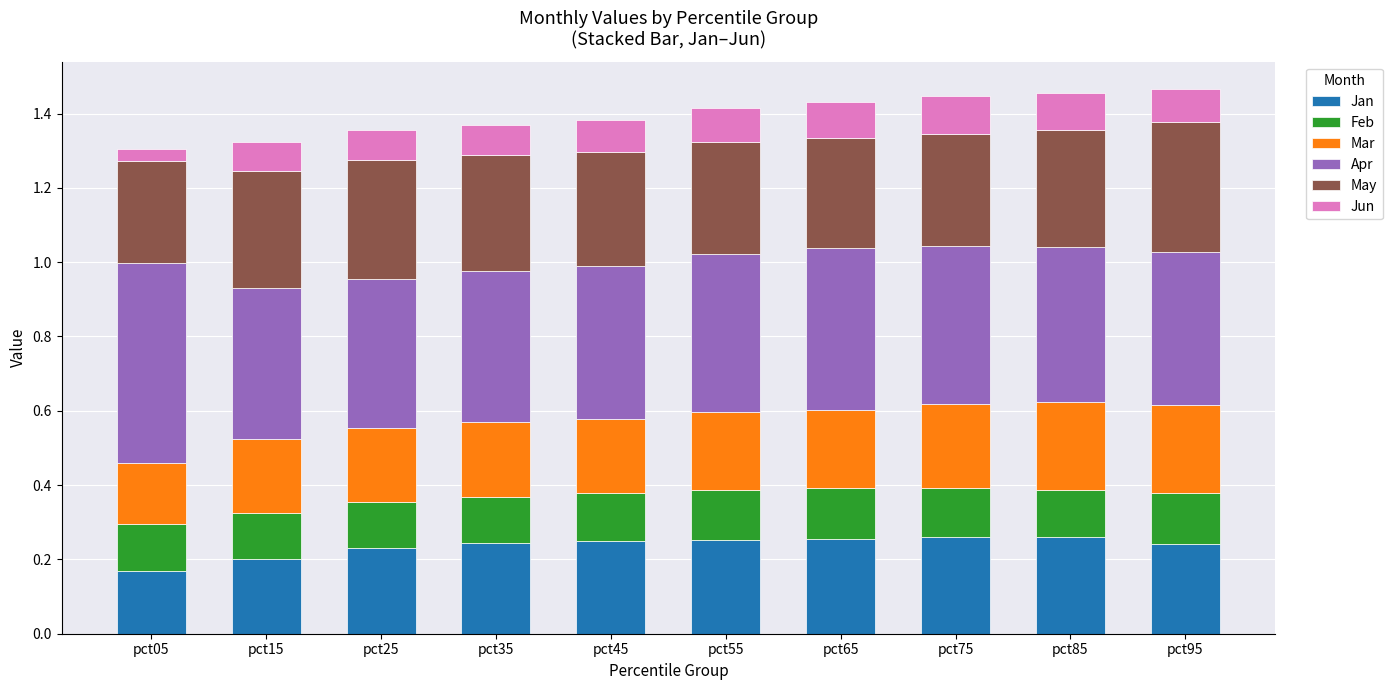

The value of Jan at pct35 is 0.1. True or false?

False